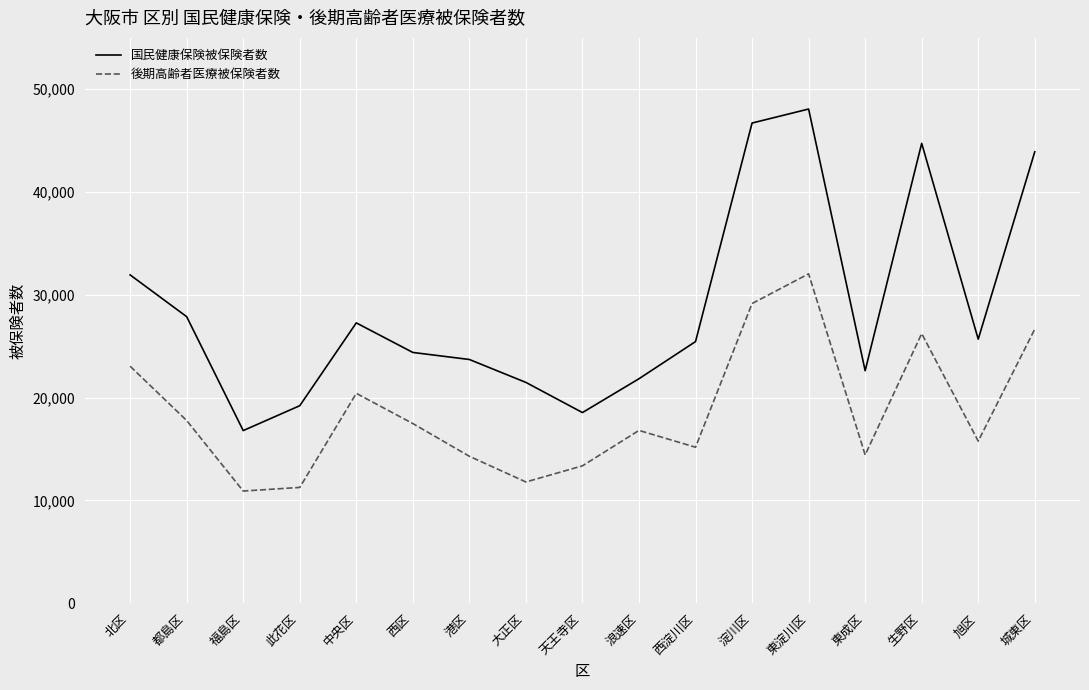

What is the minimum value for 後期高齢者医療被保険者数?

10910